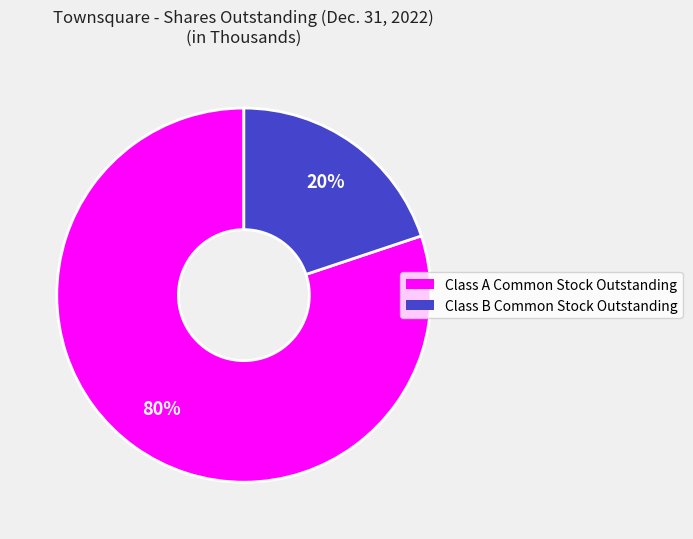

True or false: Class A Common Stock Outstanding accounts for 80% of the total.

True